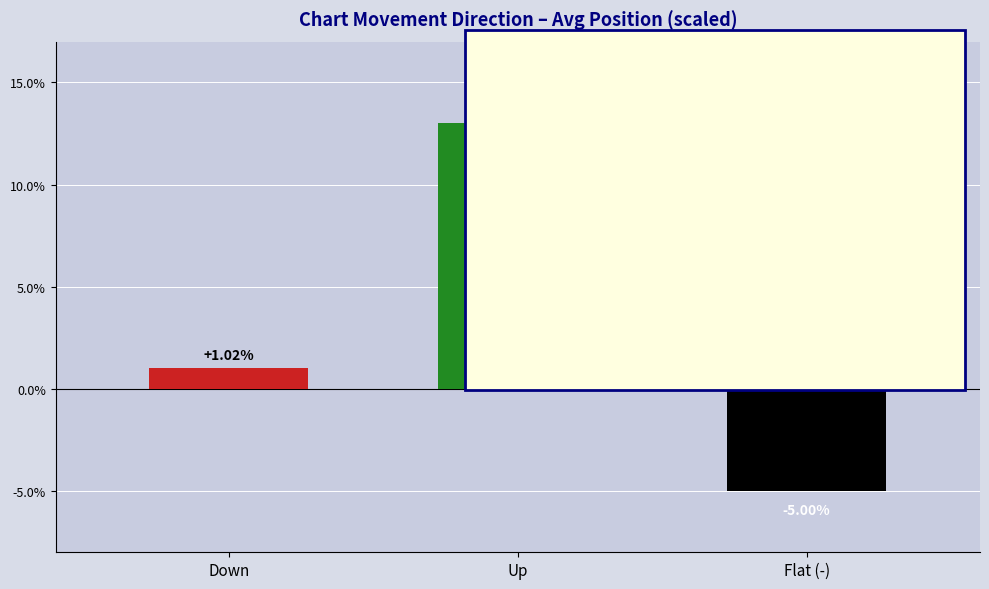

How many values are above zero?

2